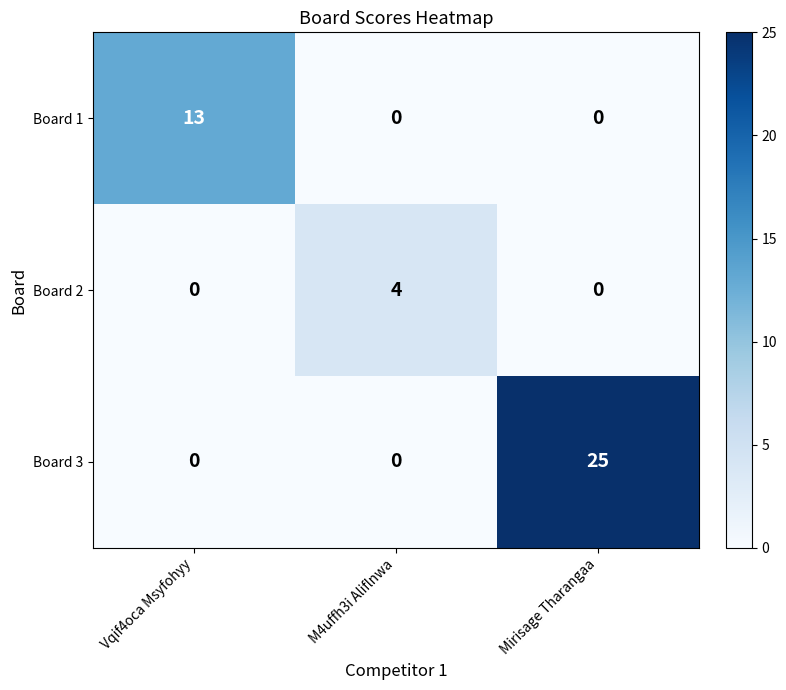

True or false: Board 2 has a value of 4 at M4uffh3i Aliflnwa.

True